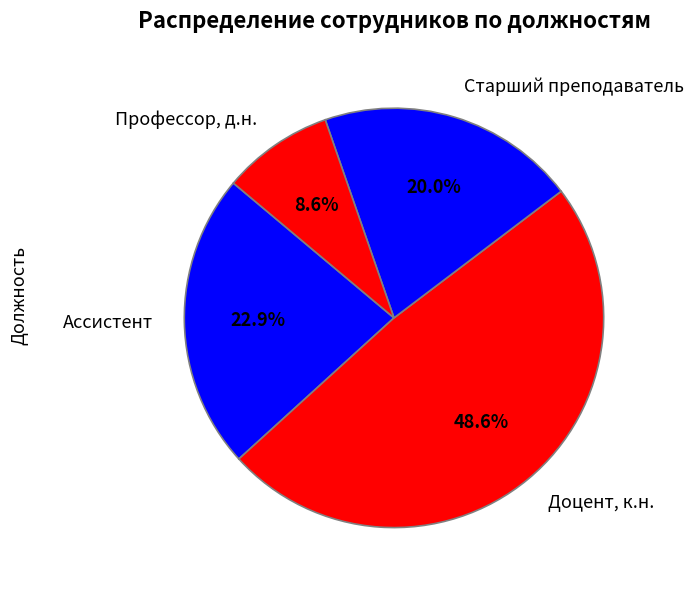

Count the number of slices in the pie.

4